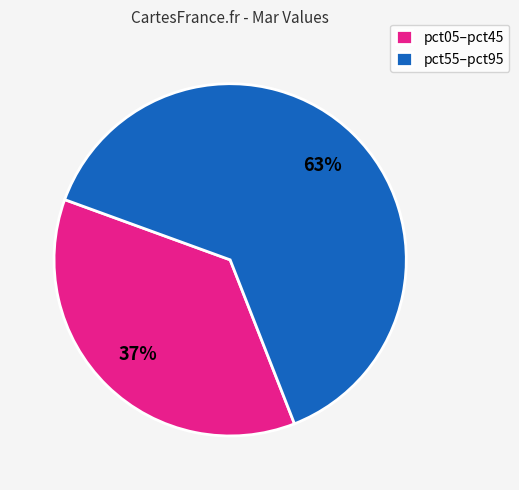

To the nearest percent, what is the average slice percentage?

50%